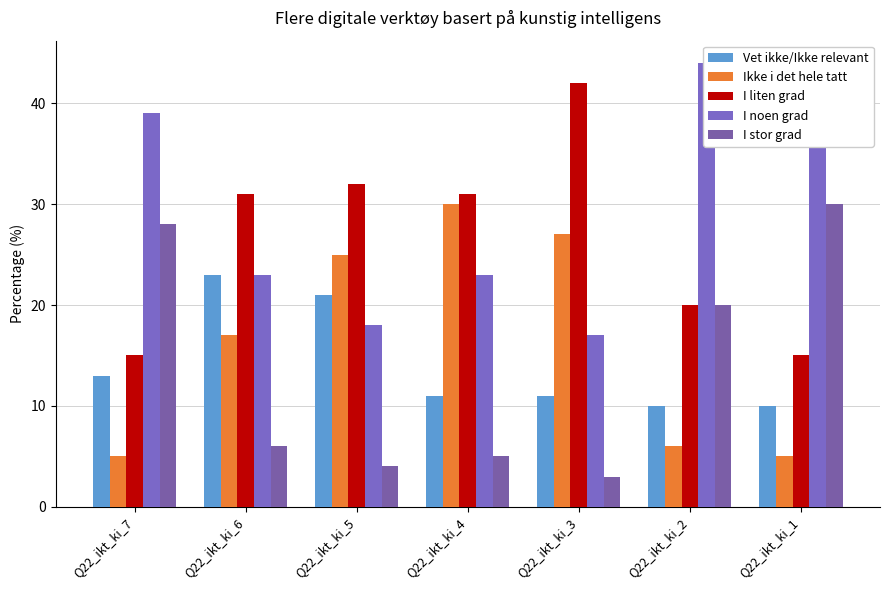

Which label corresponds to the largest value in the chart?

Q22_ikt_ki_2